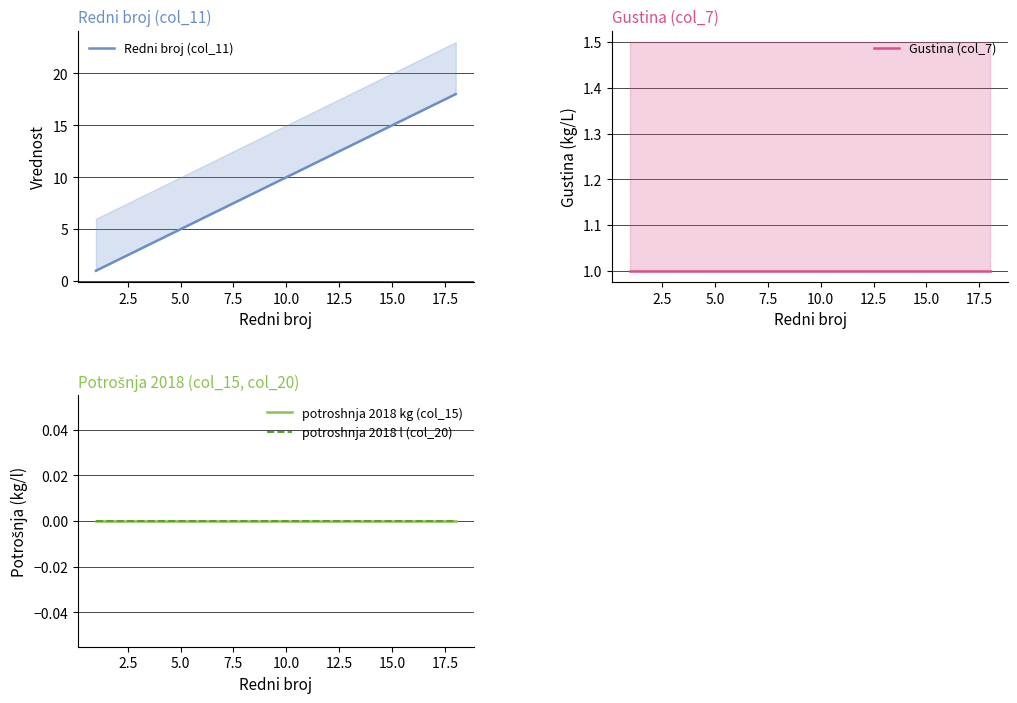

What is the lowest value of the Redni broj (col_11) series?

1